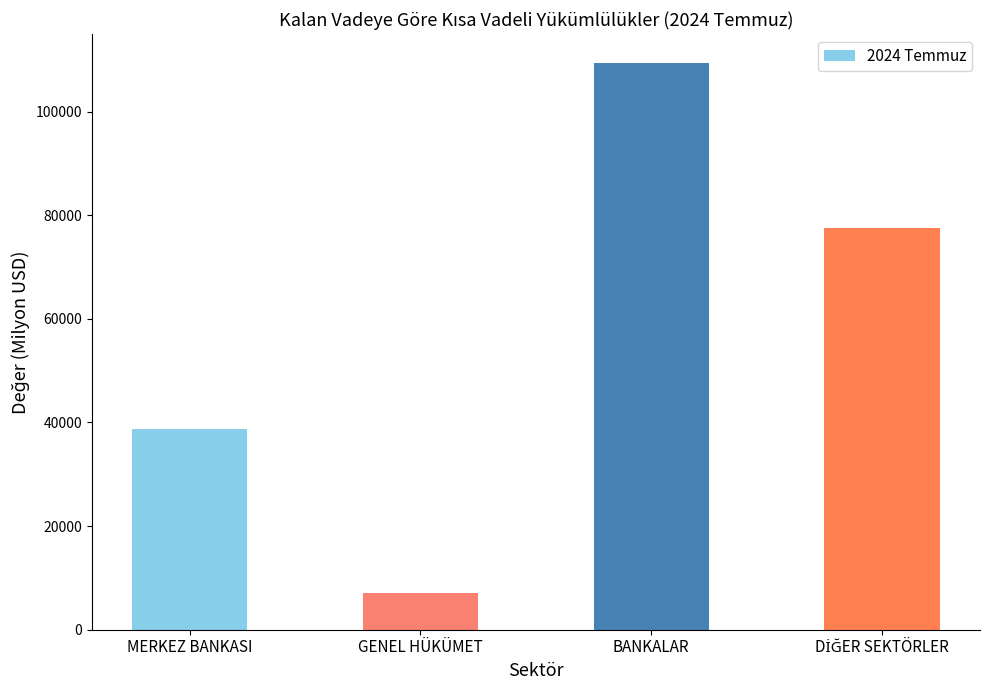

Reading left to right, transcribe all the data shown in this chart.

38674	7071	109449	77599